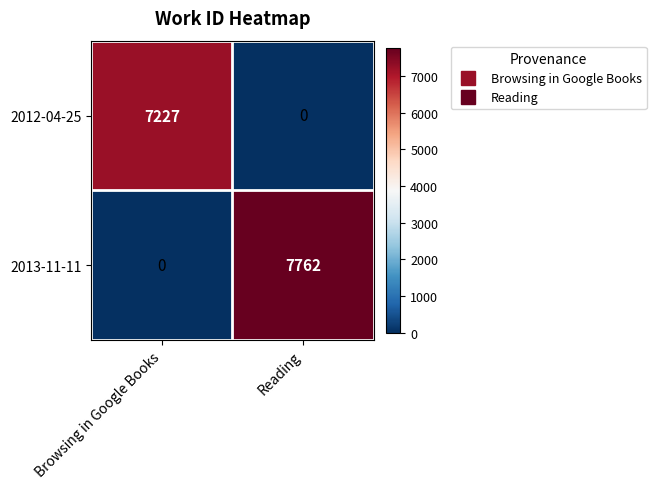

Reading left to right, extract all data points from this chart.

2012-04-25: 7227	0
2013-11-11: 0	7762